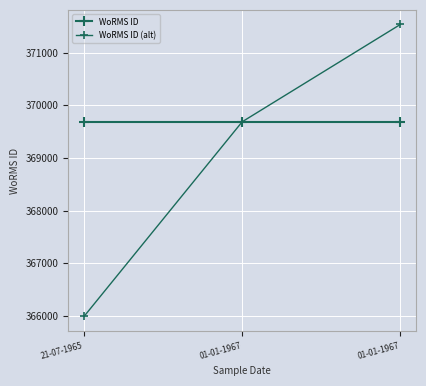

Rank the categories by WoRMS ID (alt) value from highest to lowest.

01-01-1967, 01-01-1967, 21-07-1965